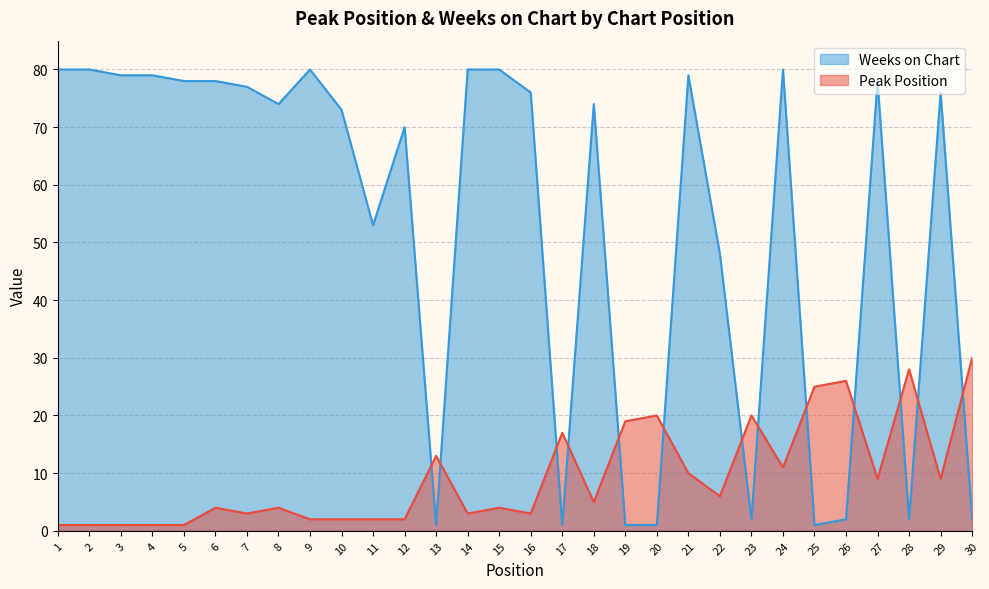

Count the number of data series in this chart.

2